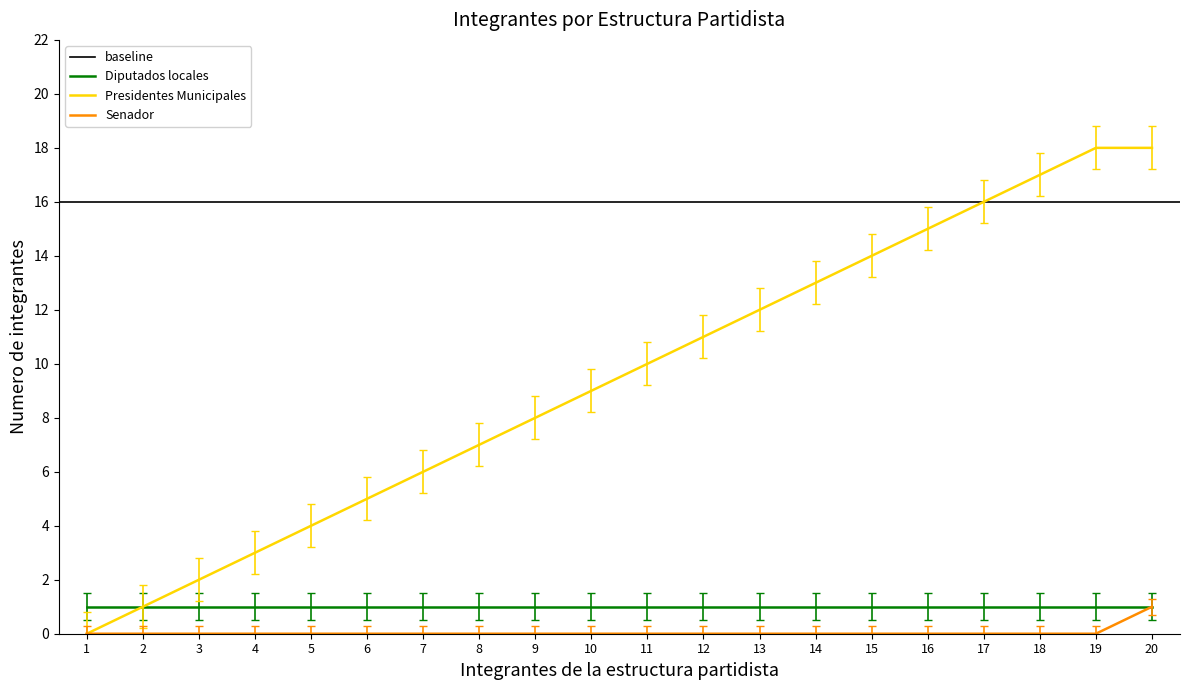

Is the value of Presidentes Municipales at 9 greater than the value of Diputados locales at 20?

Yes